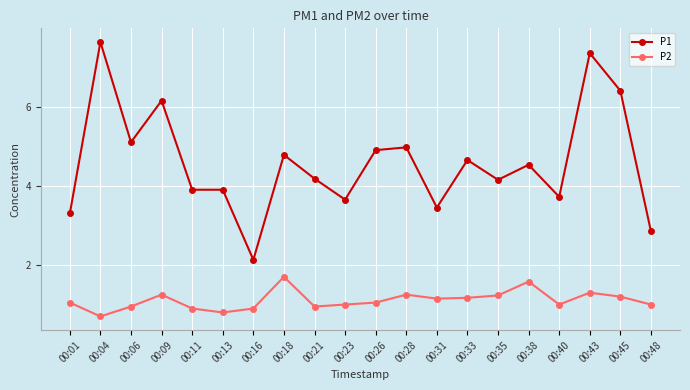

How many distinct data groups are displayed?

2